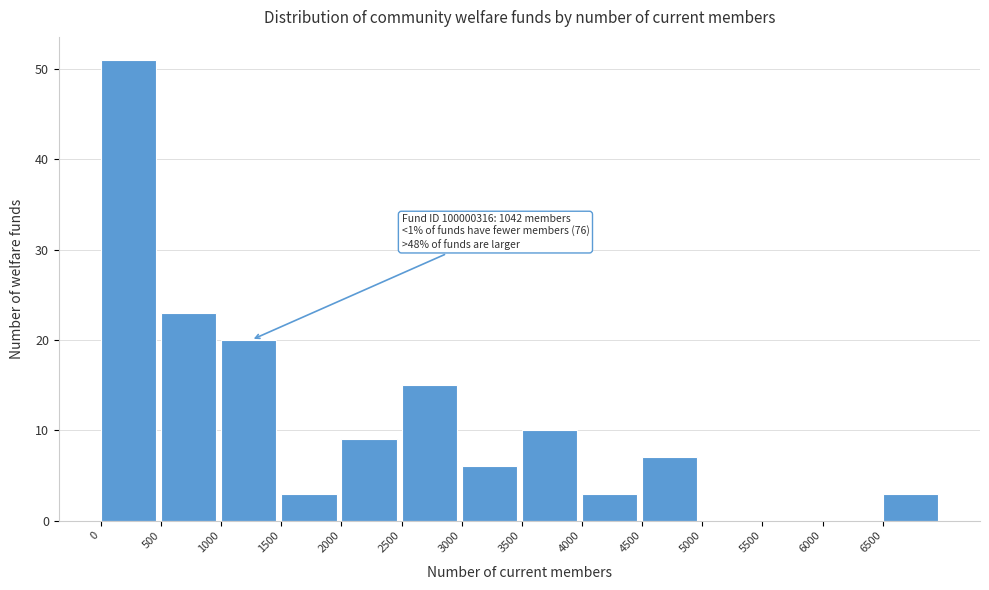

Which range on the x-axis has the tallest bar?

0 to 500